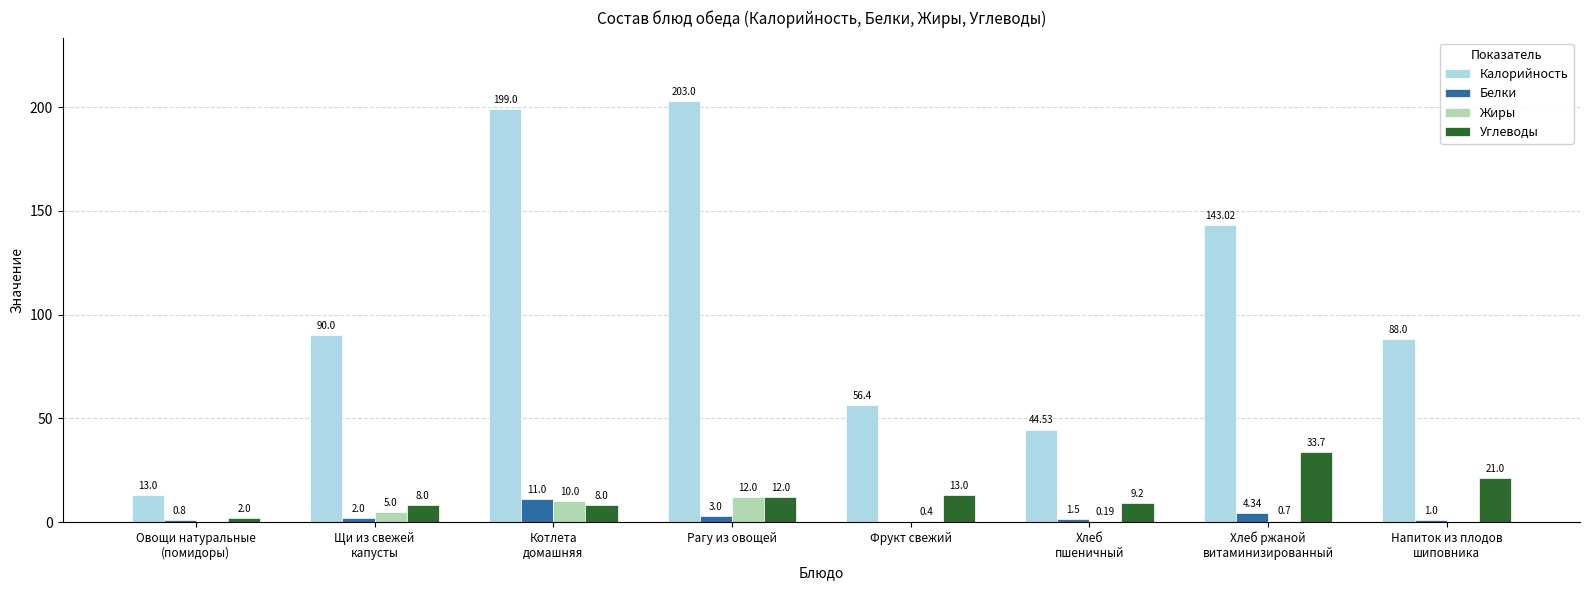

What are all the series names shown in the legend?

Калорийность, Белки, Жиры, Углеводы